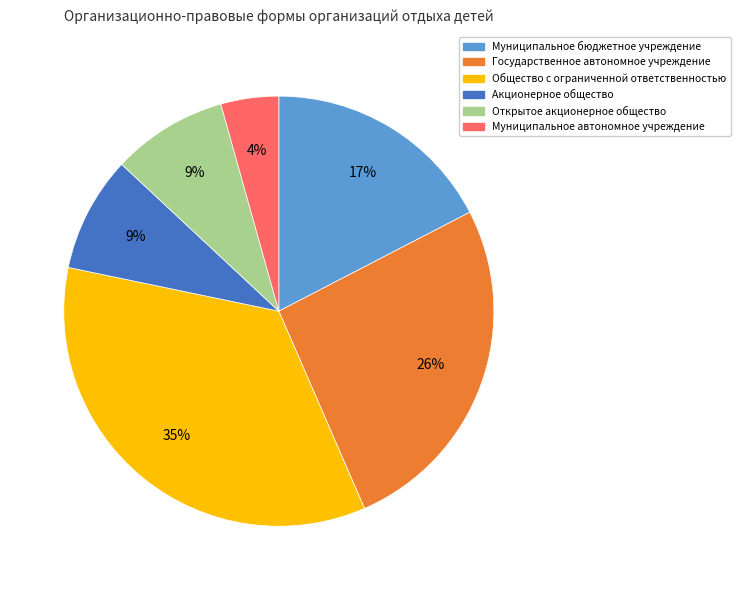

Does any single category account for the majority?

No